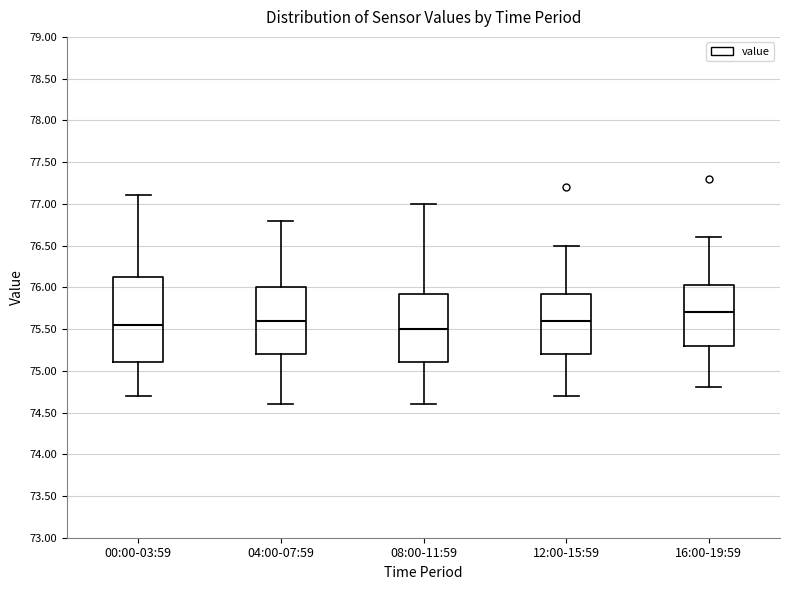

Reading left to right, transcribe this box plot: for each box, give where its median line is, the range the box spans, and where its two whiskers end, as read against the y-axis. The values are not printed on the chart, so give them approximately, as read against the axis.

00:00-03:59: median 75.55, box 75.10 to 76.15, whiskers 74.70 to 77.10
04:00-07:59: median 75.60, box 75.20 to 76.00, whiskers 74.60 to 76.80
08:00-11:59: median 75.50, box 75.10 to 75.95, whiskers 74.60 to 77.00
12:00-15:59: median 75.60, box 75.20 to 75.95, whiskers 74.70 to 76.50
16:00-19:59: median 75.70, box 75.30 to 76.05, whiskers 74.80 to 76.60